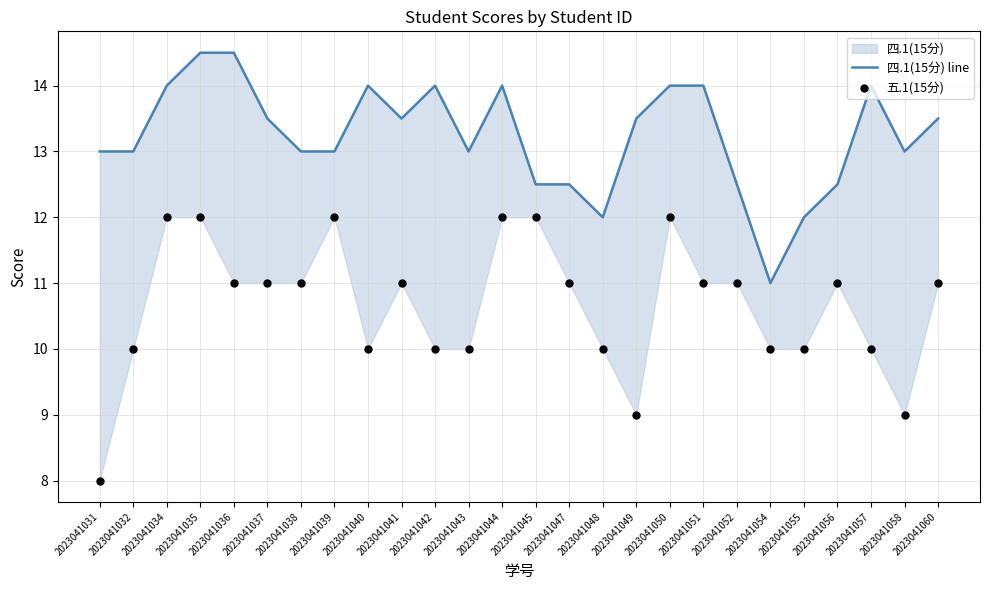

What are all the series names shown in the legend?

四.1(15分) line, 五.1(15分)